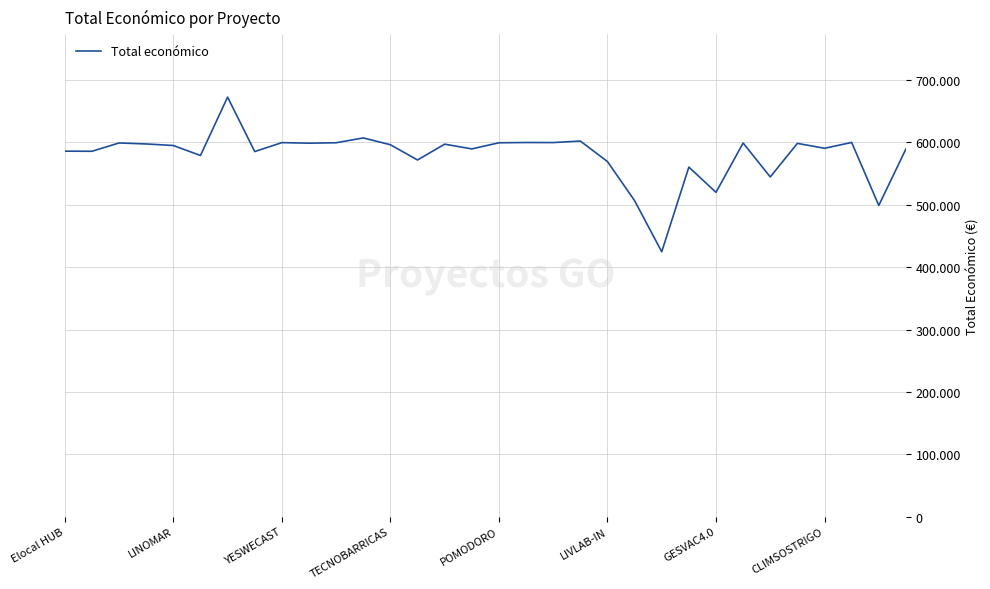

What is the difference between the second highest and minimum values?

182622